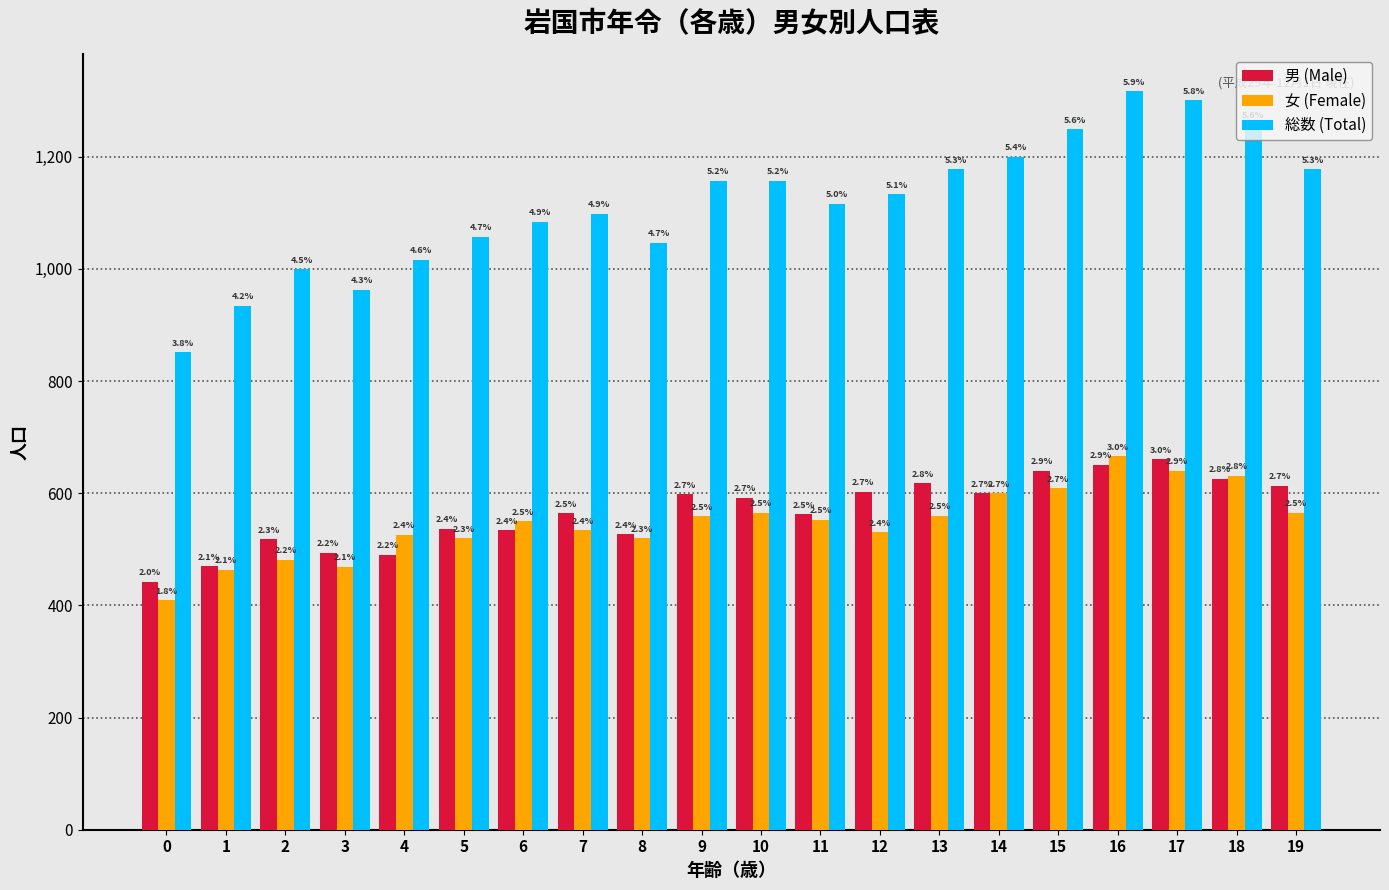

What are all the series names shown in the legend?

男 (Male), 女 (Female), 総数 (Total)